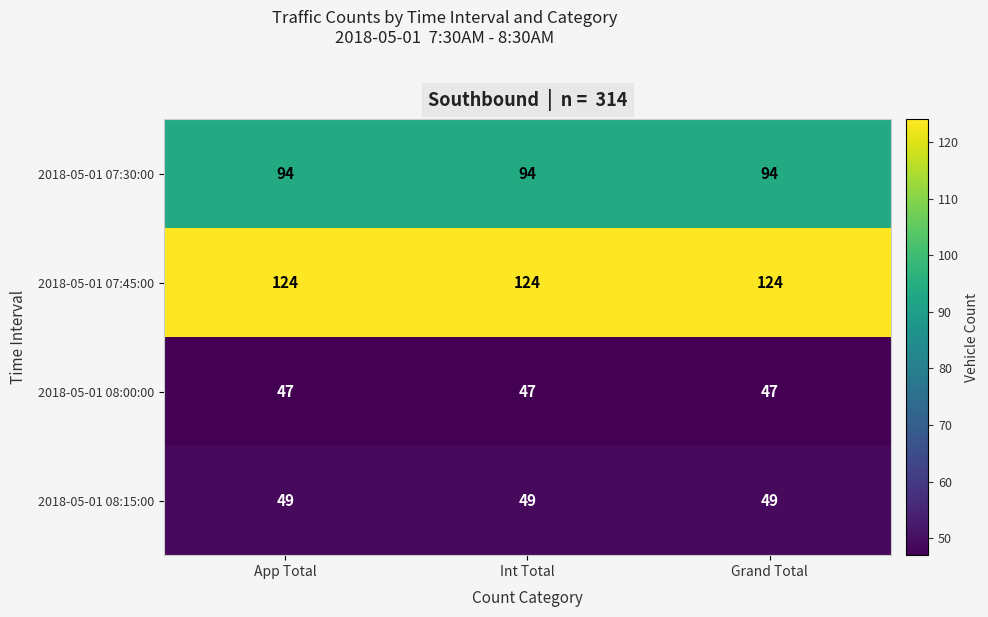

Is it true that 2018-05-01 07:45:00 equals 212 at Grand Total?

False